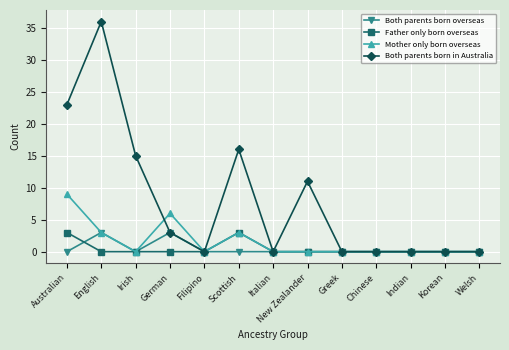

Is it true that Mother only born overseas equals 8 at German?

False